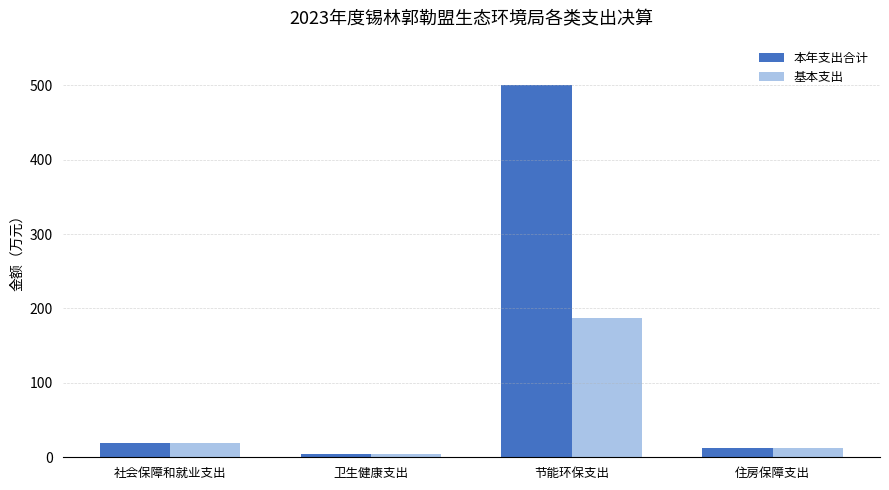

Rank the categories by 本年支出合计 value from lowest to highest.

卫生健康支出, 住房保障支出, 社会保障和就业支出, 节能环保支出